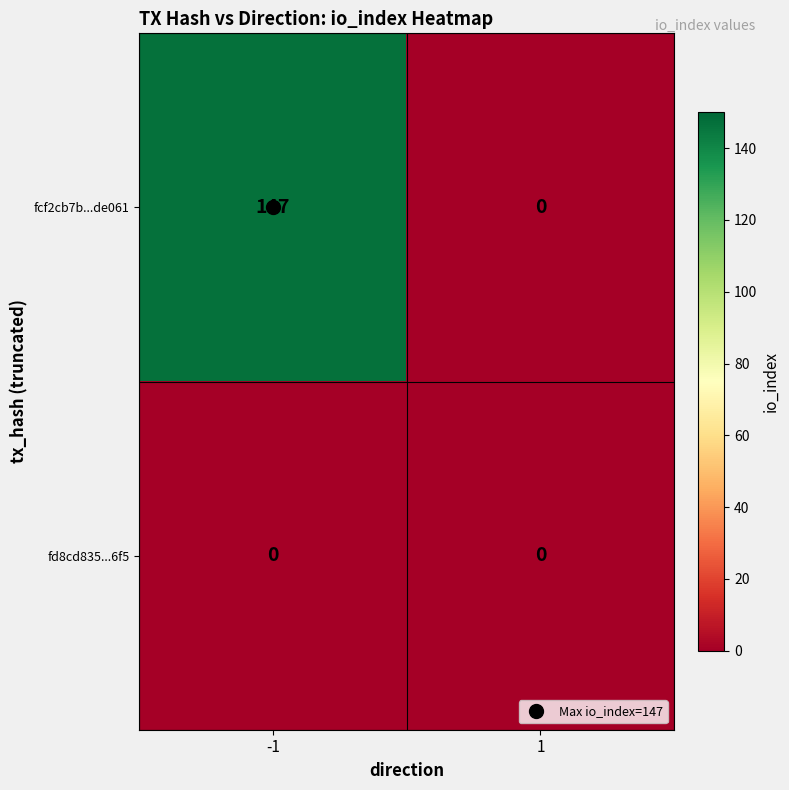

What is the difference between the maximum and minimum values in the fcf2cb7b...de061 series?

147